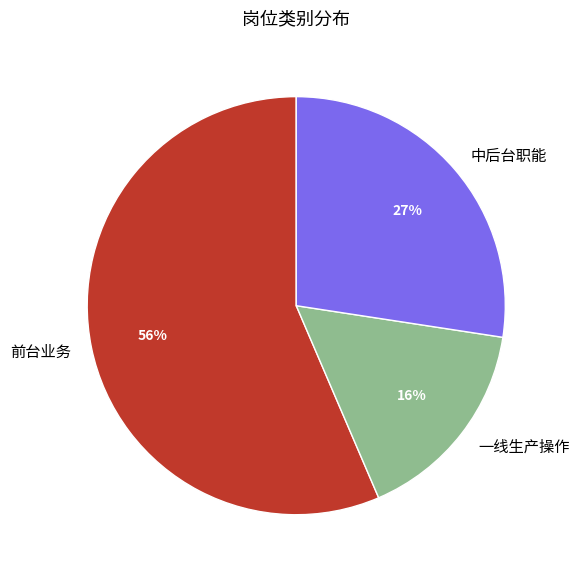

Combined, do 一线生产操作 and 前台业务 account for over 50%?

Yes